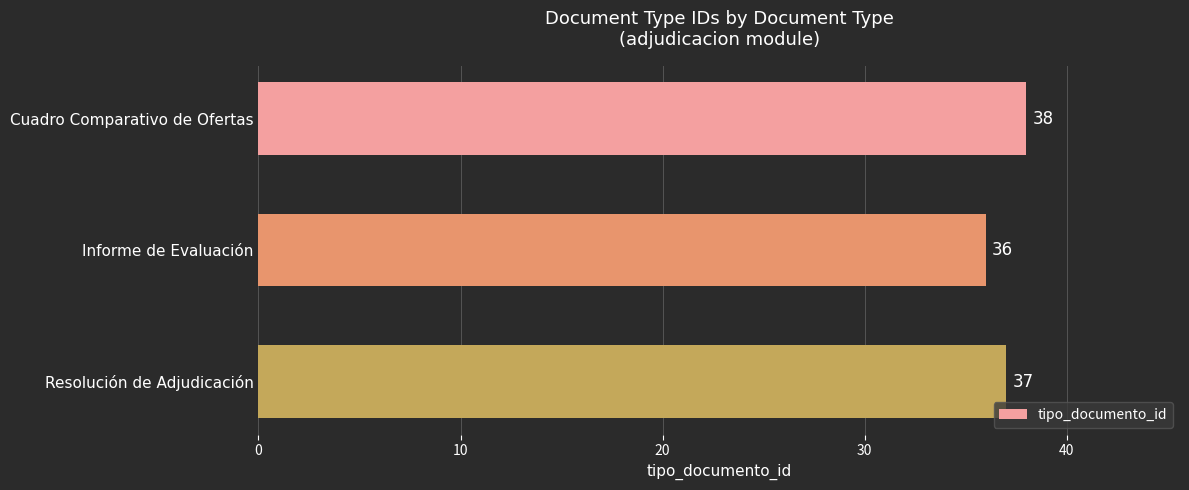

True or false: the data shows 24 at Informe de Evaluación.

False